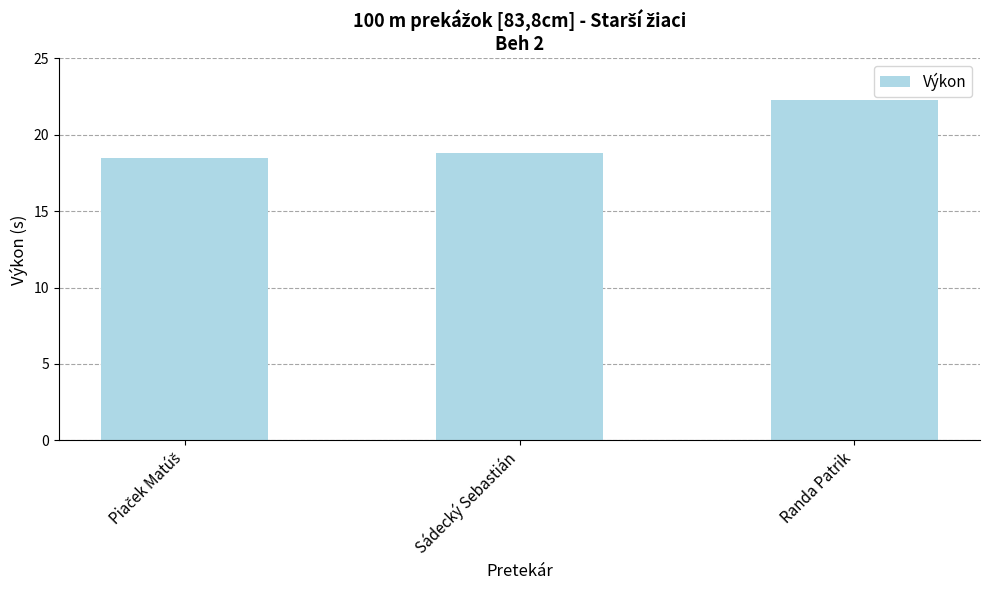

At which label is the value closest to 20?

Sádecký Sebastián